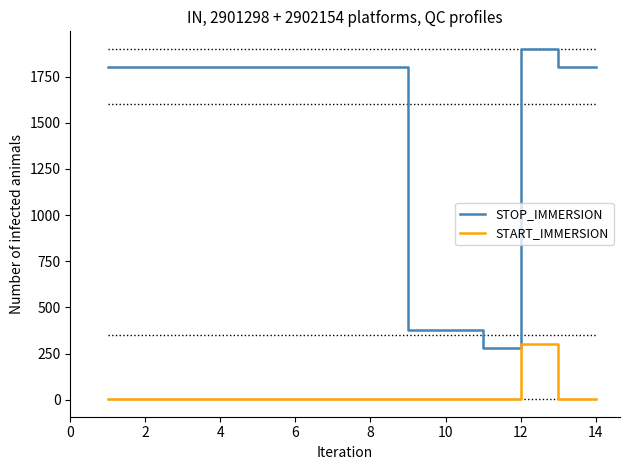

Which series has the largest total across all categories?

STOP_IMMERSION